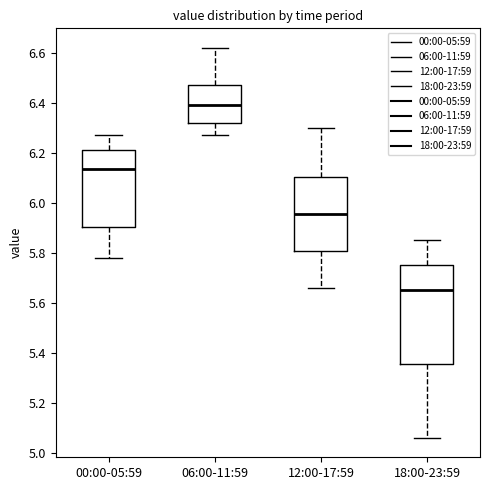

Reading left to right, read every box against the y-axis: the position of its median line, the range the box covers, and the ends of its whiskers. The values are not printed on the chart, so give them approximately, as read against the axis.

00:00-05:59: median 6.14, box 5.90 to 6.22, whiskers 5.78 to 6.28
06:00-11:59: median 6.40, box 6.32 to 6.48, whiskers 6.28 to 6.62
12:00-17:59: median 5.96, box 5.80 to 6.10, whiskers 5.66 to 6.30
18:00-23:59: median 5.66, box 5.36 to 5.76, whiskers 5.06 to 5.86